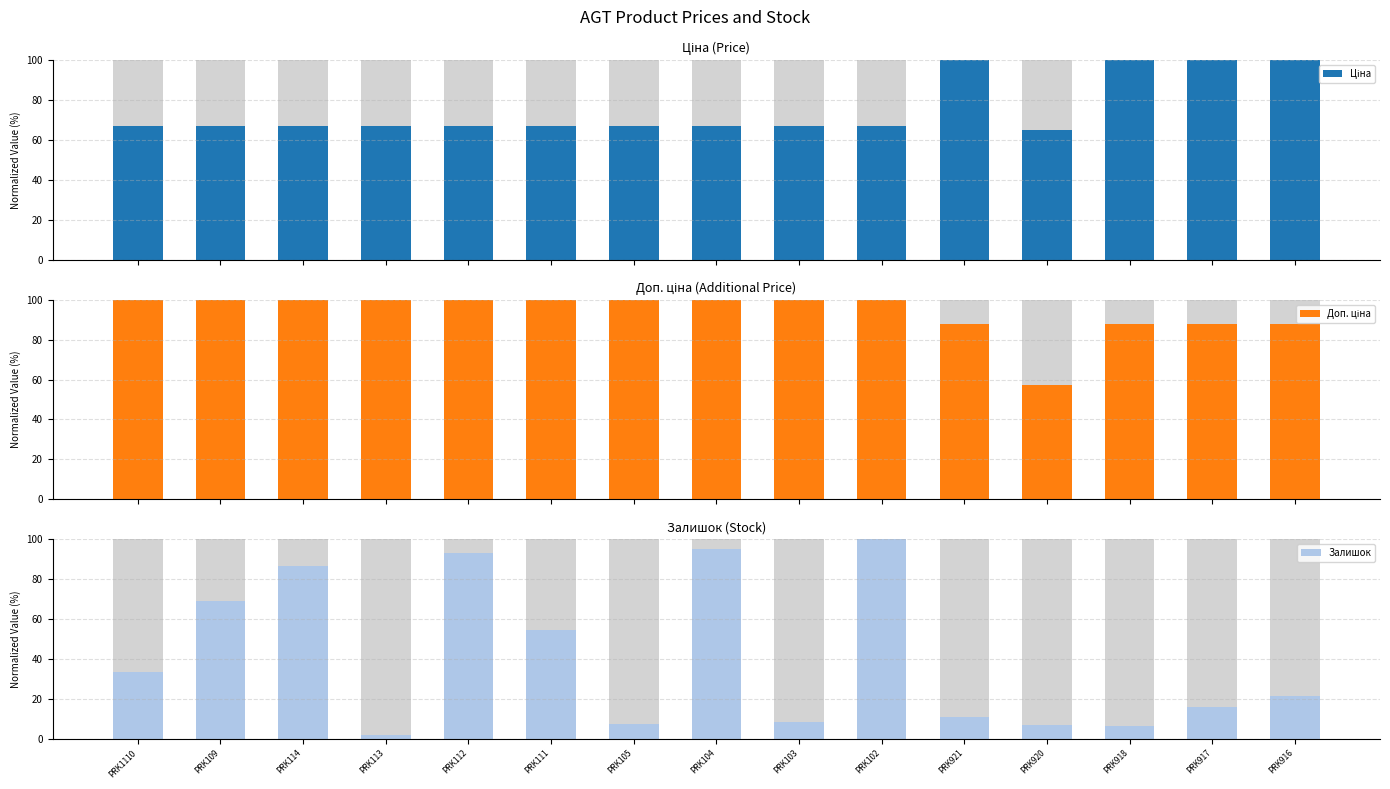

Rank the series at PRK1110 from highest to lowest value.

Доп. ціна, Ціна, Залишок